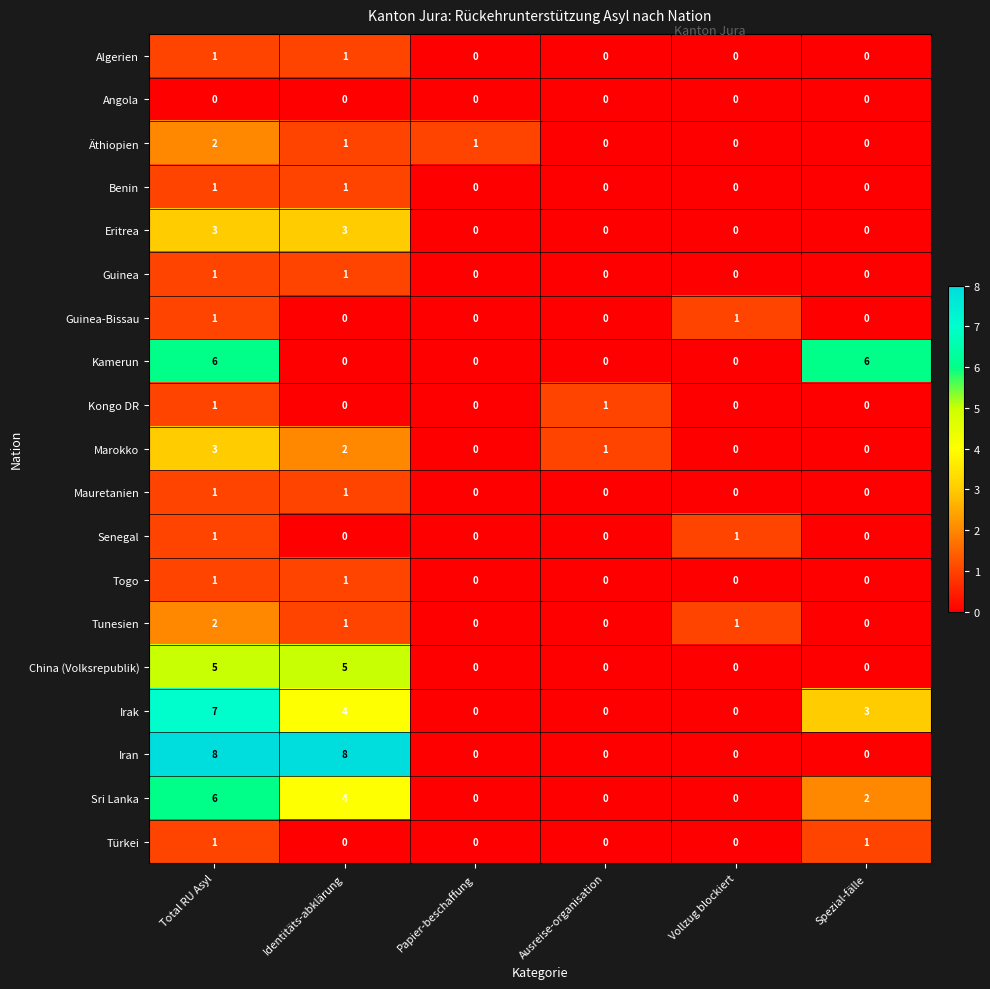

What is the spread (max minus min) of values at Total RU Asyl?

8